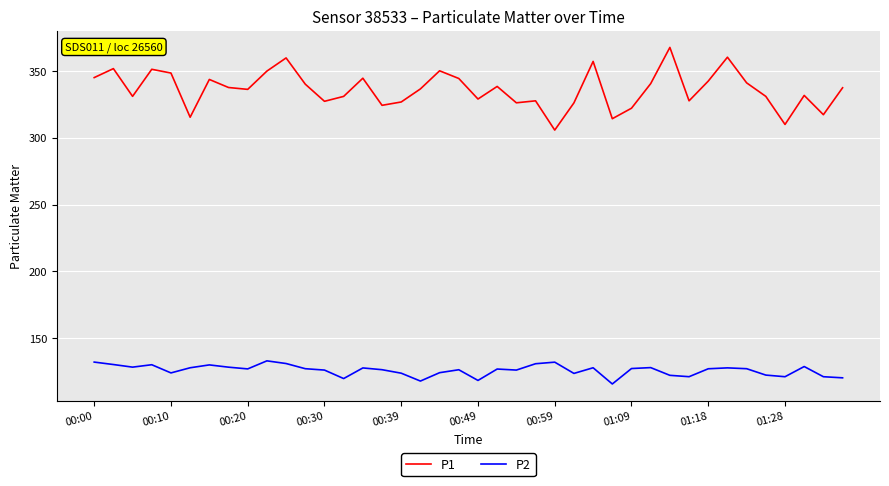

What are all the series names shown in the legend?

P1, P2